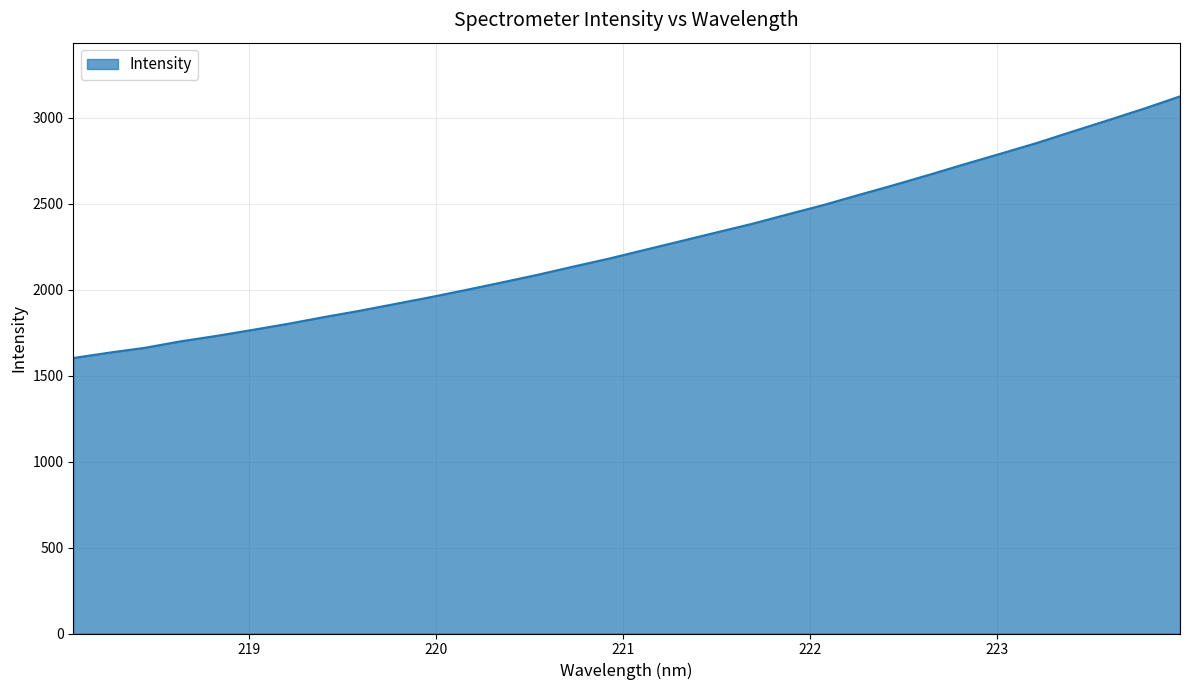

Reading left to right, what are all the values shown in this chart?

1603.1	1634.2	1662.5	1700.1	1731.7	1766.2	1801.9	1840.7	1877.6	1917.4	1957.4	1999.7	2043.2	2087.7	2135.4	2181.9	2232.6	2283.0	2333.7	2383.9	2439.1	2493.3	2552.6	2610.9	2671.5	2733.6	2794.1	2855.6	2922.3	2988.0	3055.1	3125.7